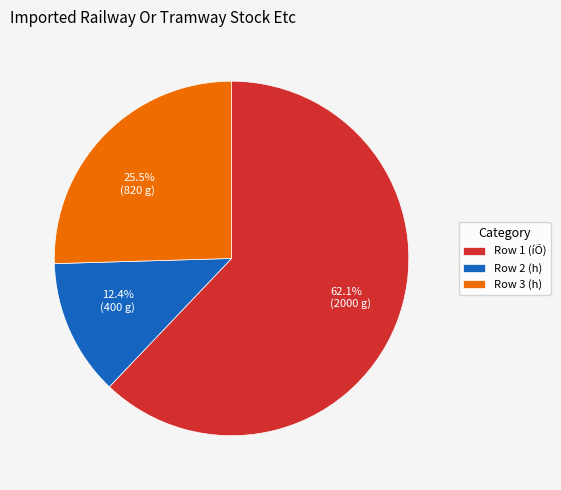

Does 62.1% (2000 g) account for over 50% of the chart?

Yes